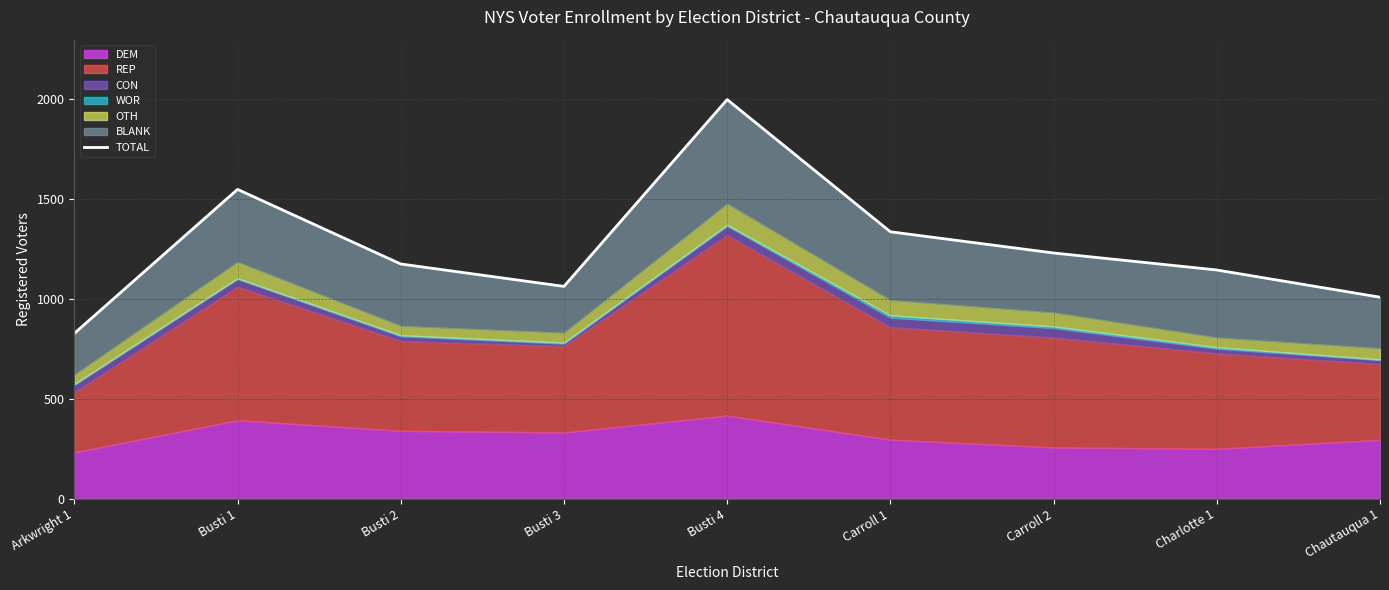

Reading right to left, what are all the values shown in this chart?

1008	1144	1229	1335	1996	1062	1174	1547	827